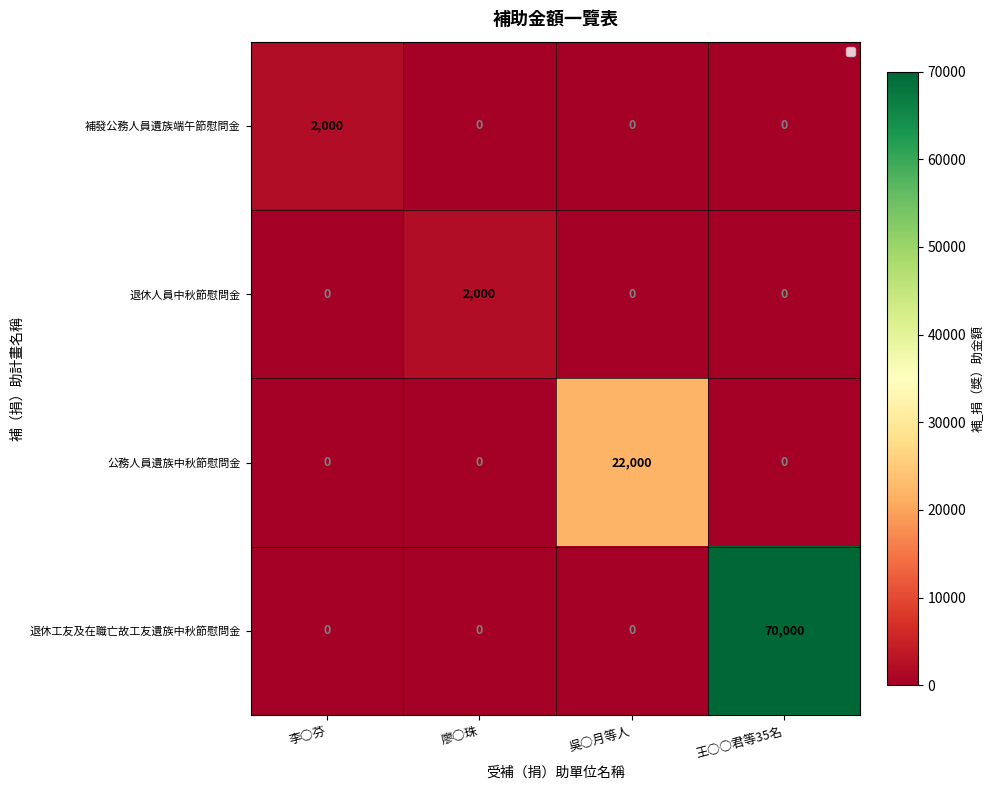

Which label corresponds to the largest value in the chart?

王○○君等35名